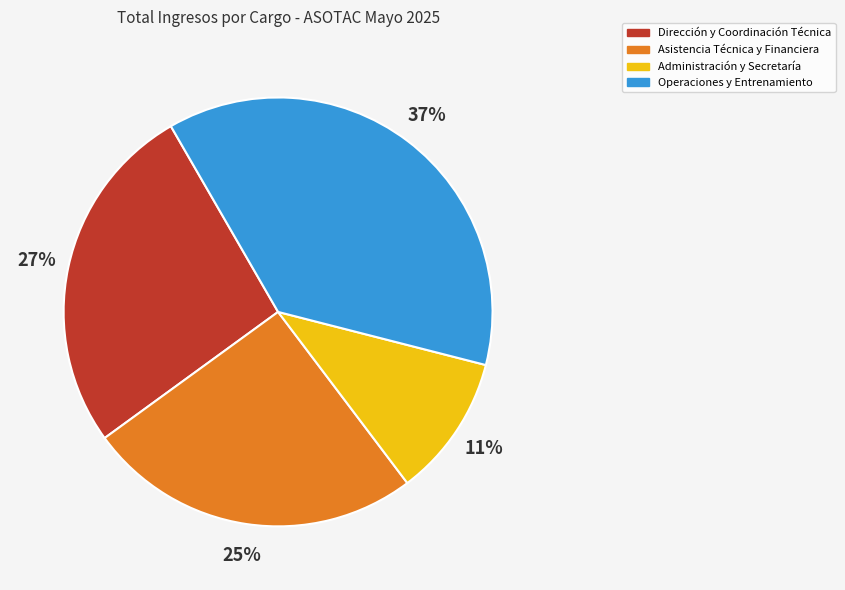

Does any single category account for the majority?

No